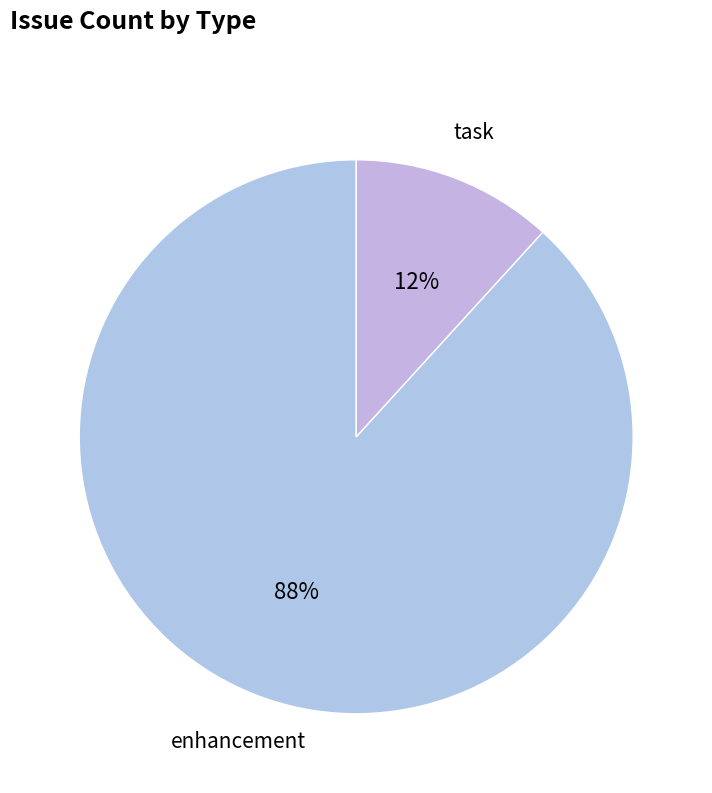

How many slices are in this pie chart?

2